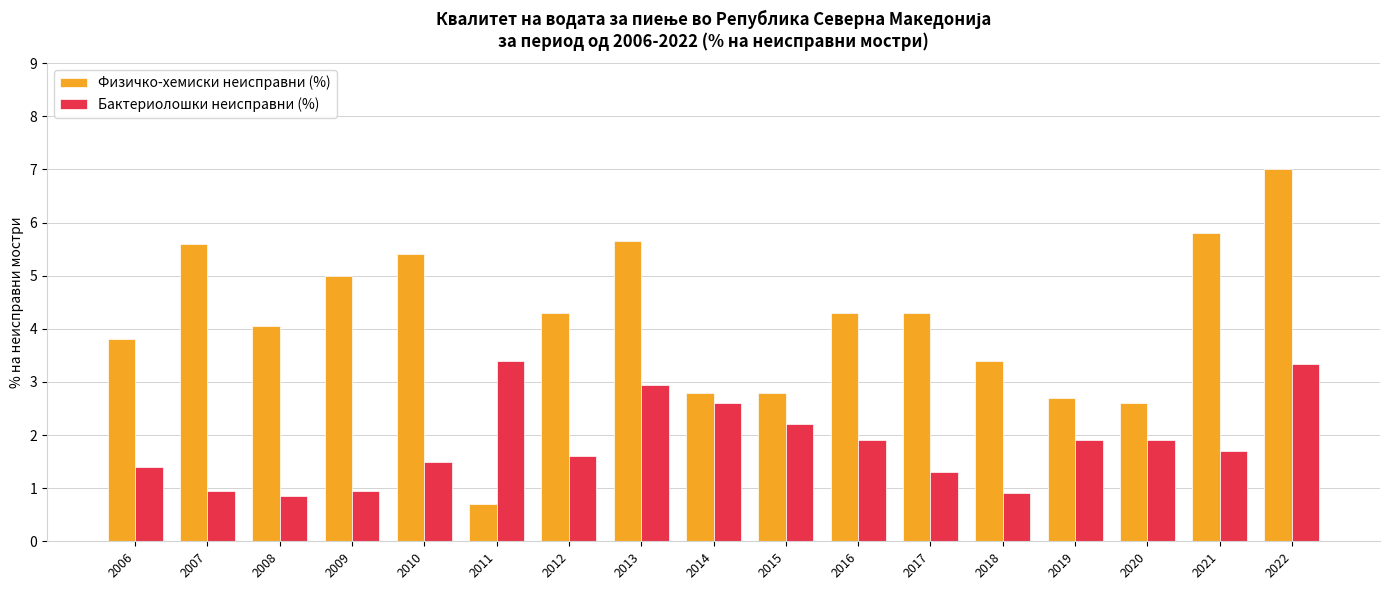

Which series has the widest spread of values?

Физичко-хемиски неисправни (%)